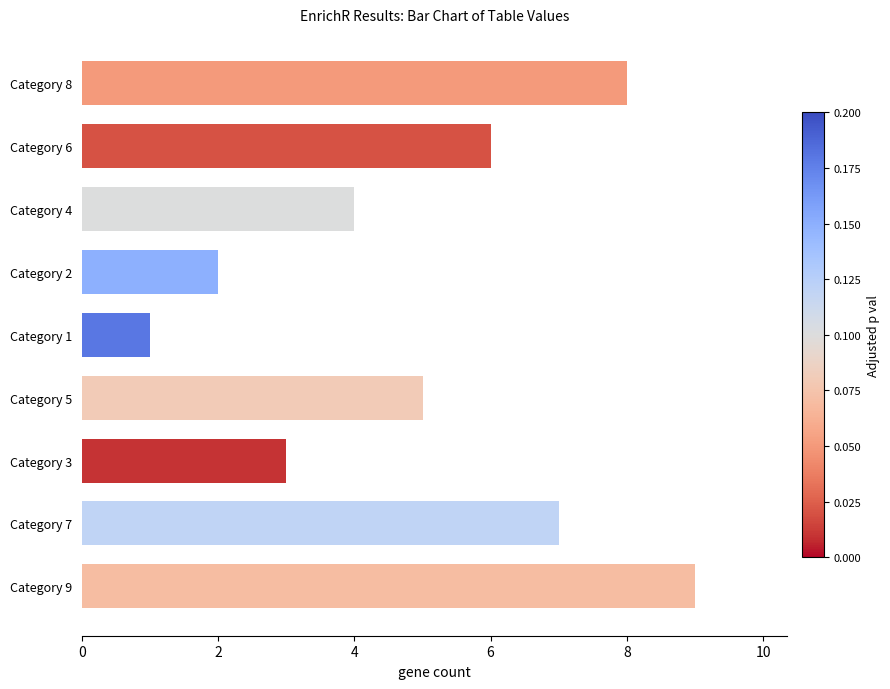

What is the label of the 9th bar from the top?

Category 9